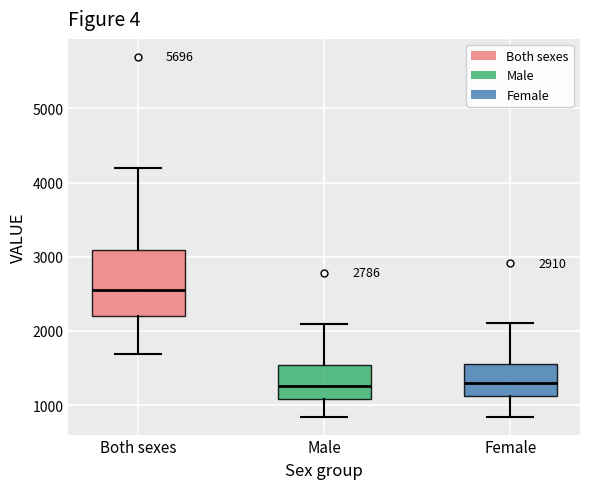

Which box is the tallest, from its lower edge to its upper edge?

Both sexes